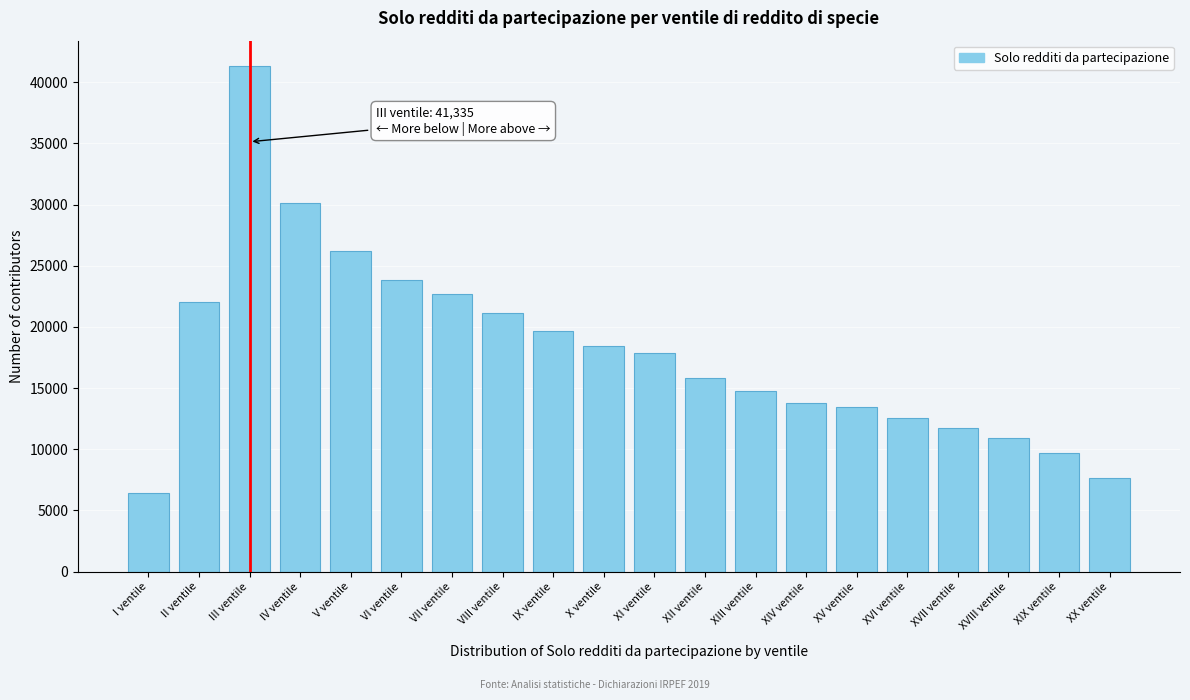

Reading left to right, extract all data points from this chart.

6413	22060	41335	30111	26182	23855	22713	21119	19677	18445	17832	15823	14736	13812	13471	12549	11730	10899	9658	7607